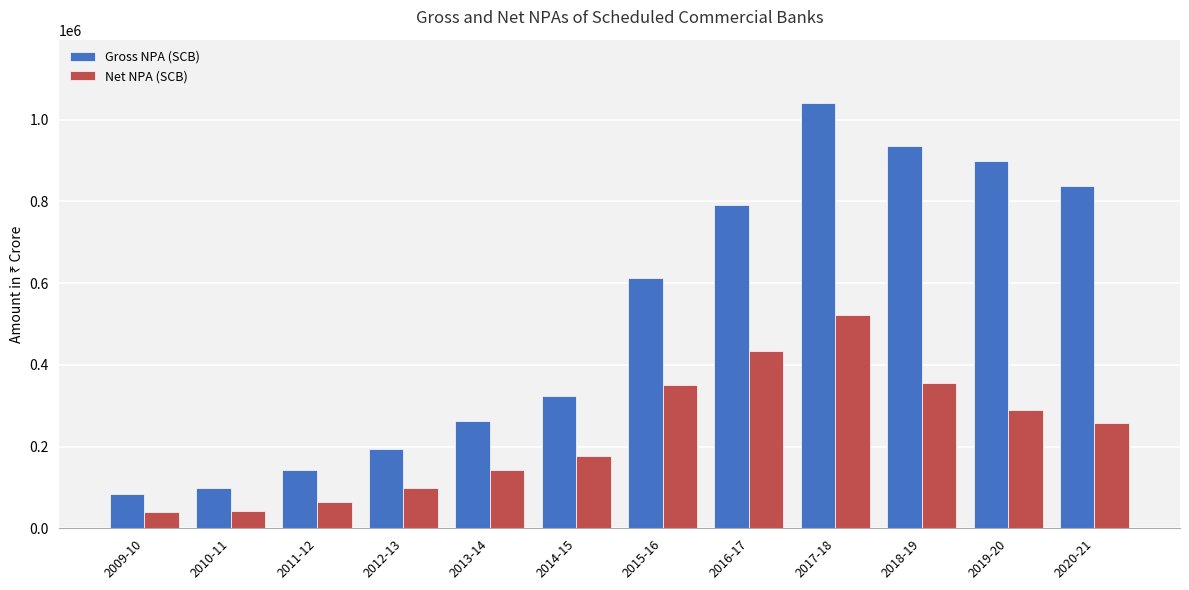

What is the difference between the maximum and minimum values in the Gross NPA (SCB) series?

954981